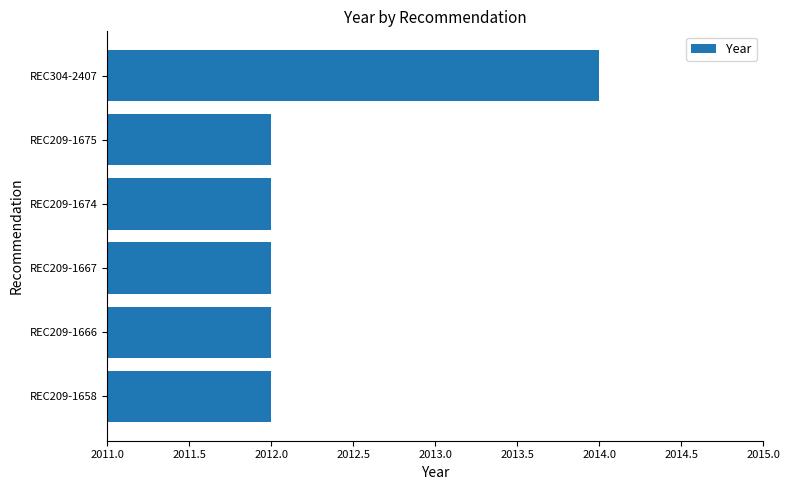

Which has a higher value, REC209-1674 or REC304-2407?

REC304-2407